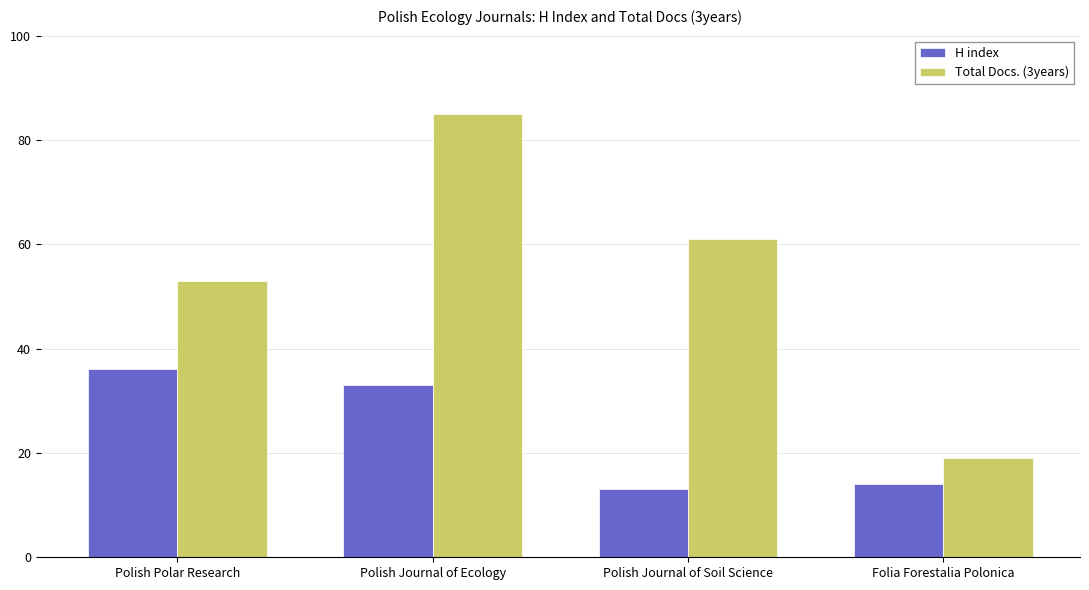

What is the value of the Total Docs. (3years) bar at the 4th from the left?

19